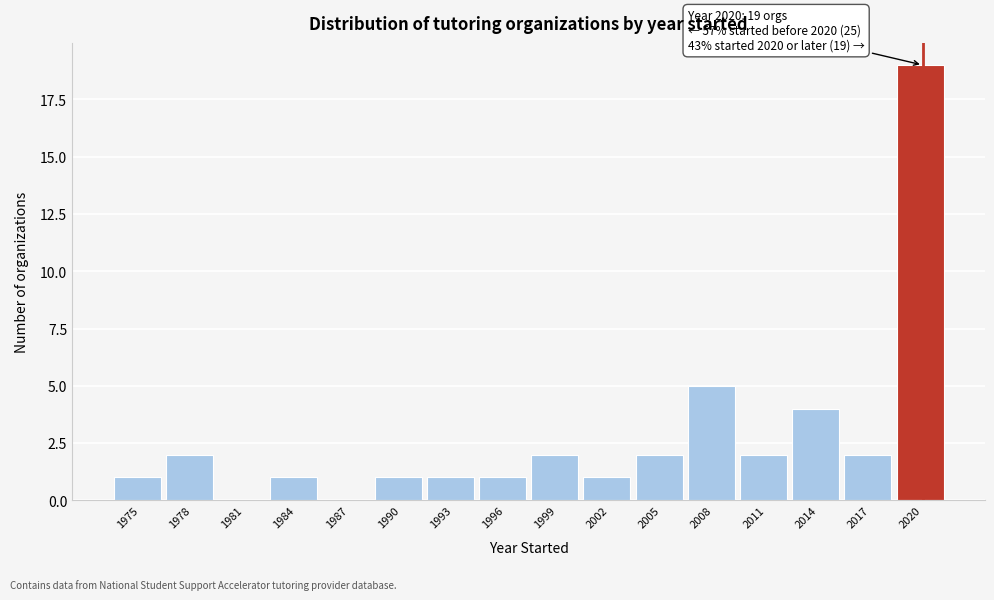

Reading left to right, list all the values displayed in this chart.

1975=1	1978=2	1981=0	1984=1	1987=0	1990=1	1993=1	1996=1	1999=2	2002=1	2005=2	2008=5	2011=2	2014=4	2017=2	2020=19